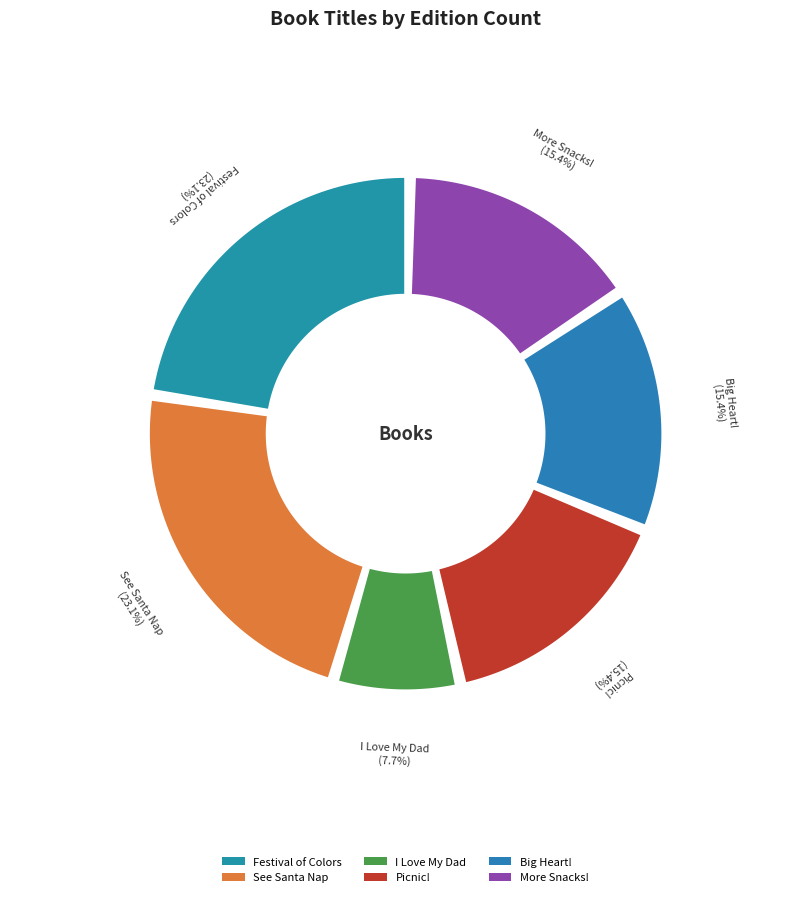

Combined, do Other and Picnic! account for over 50%?

No